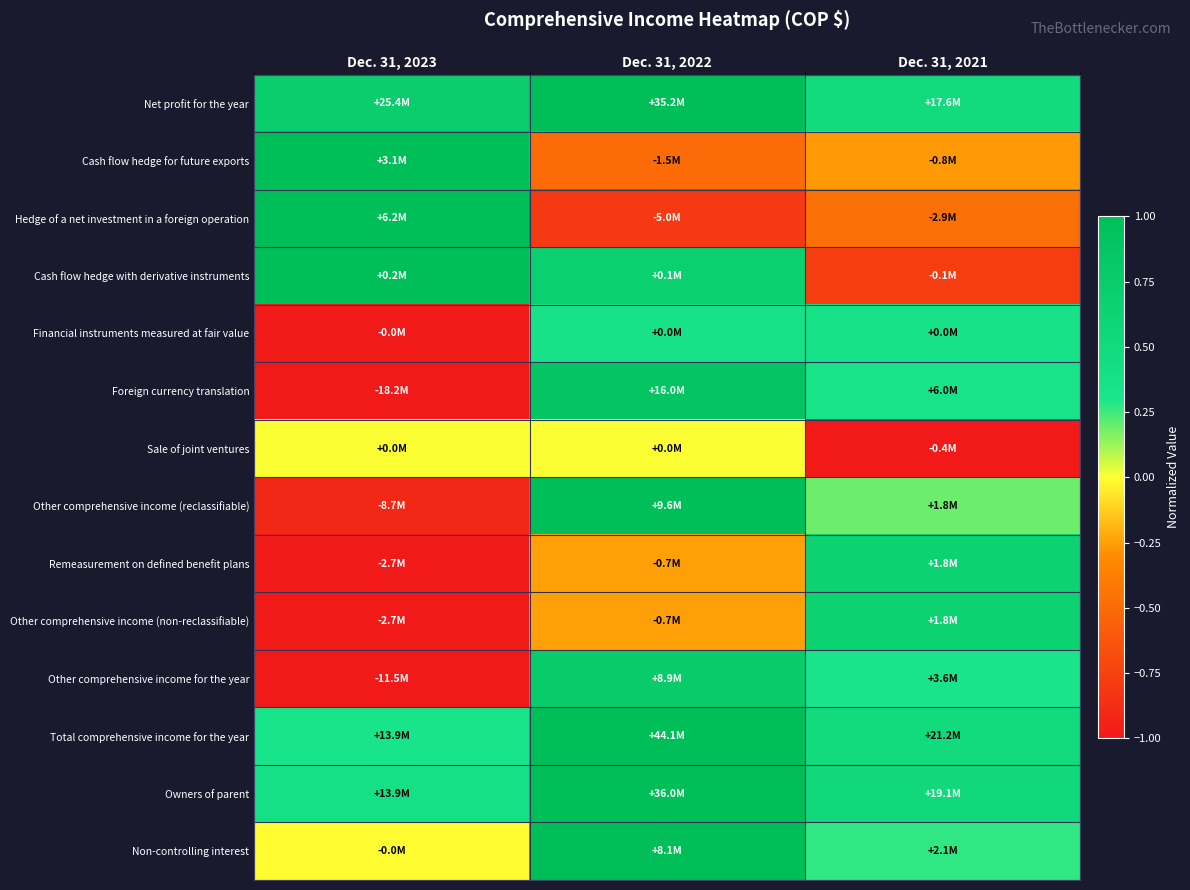

What is the minimum value shown in the chart?

-1.0